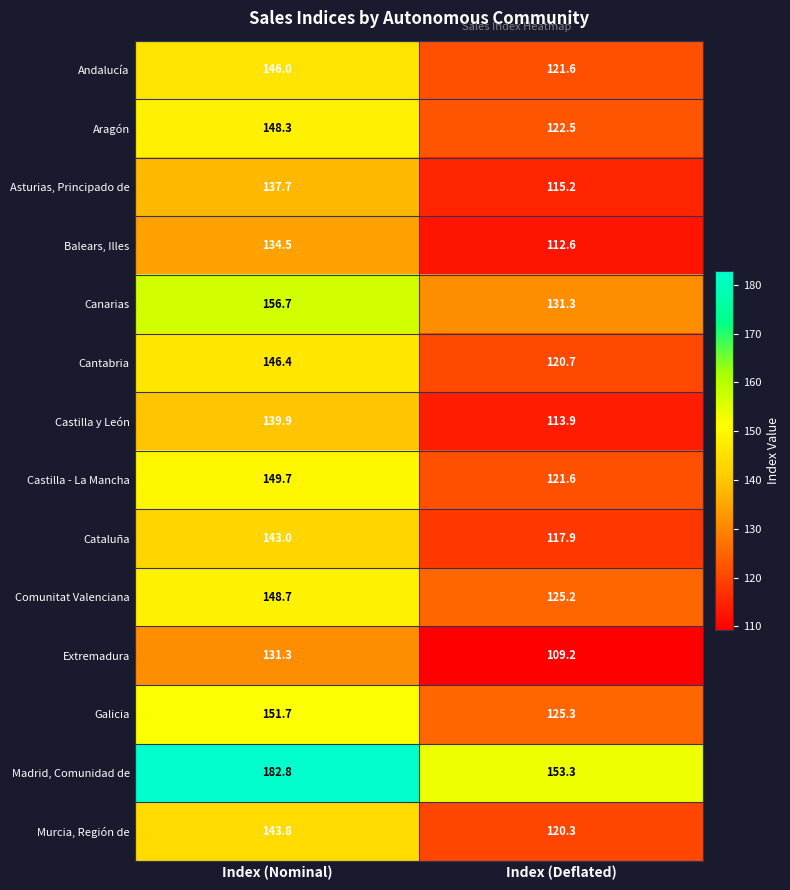

What is the average value of the Murcia, Región de series?

132.1